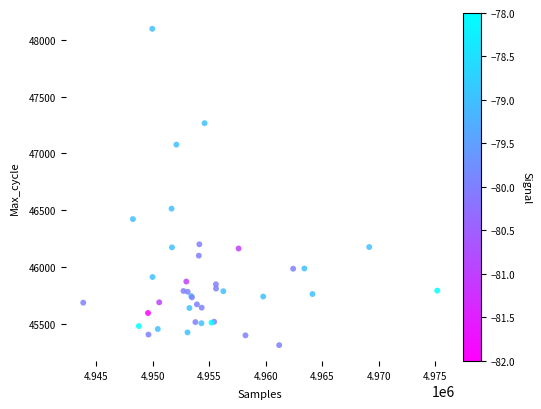

What Y value in the scatter plot is closest to 46704?

46513